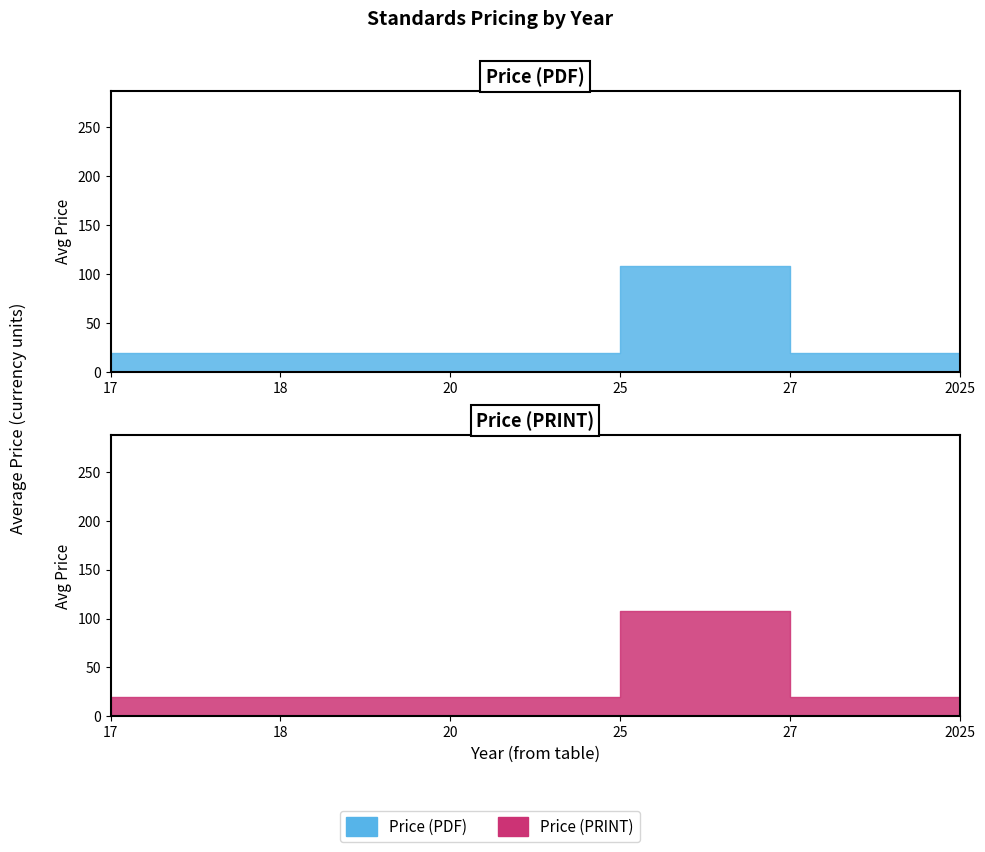

Which series changed the most between 18 and 25?

Price (PDF)